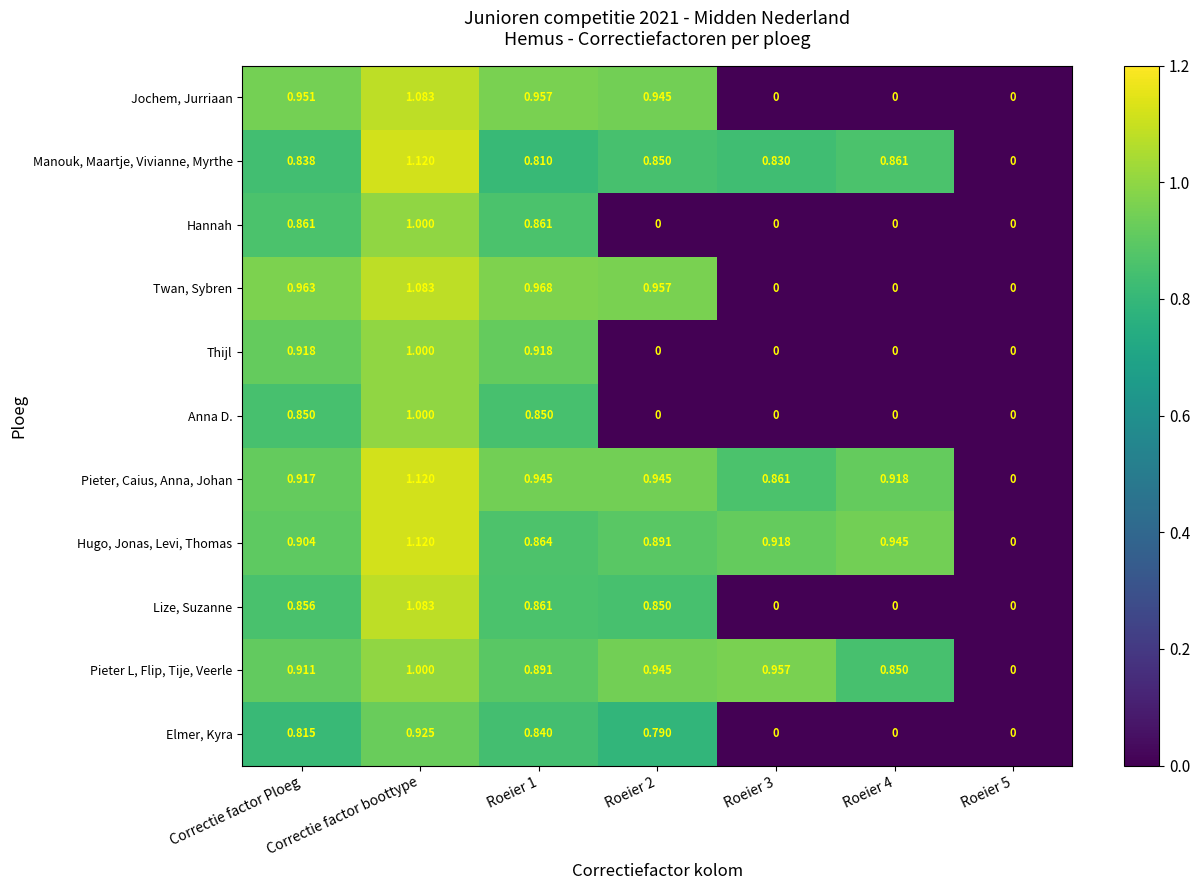

At which label does Manouk, Maartje, Vivianne, Myrthe reach its peak?

Correctie factor boottype